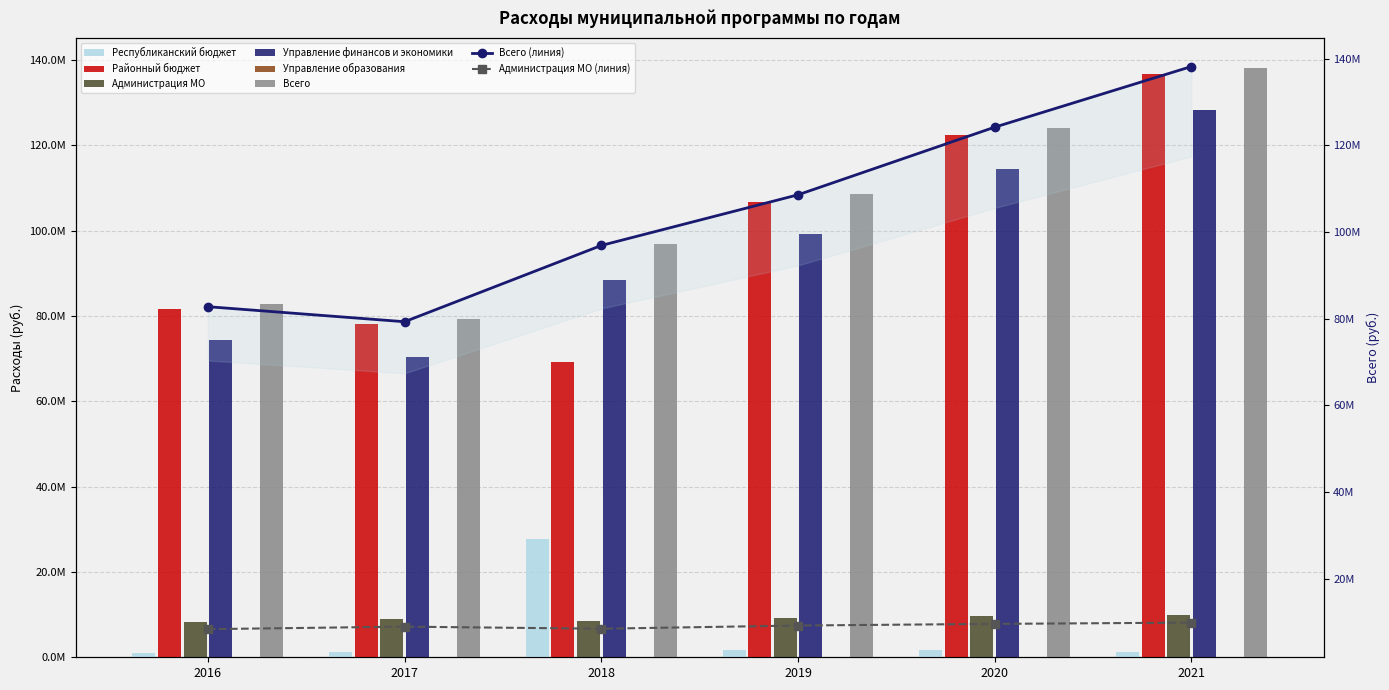

The Управление финансов и экономики series shows 74392700.0 at 2016. True or false?

True